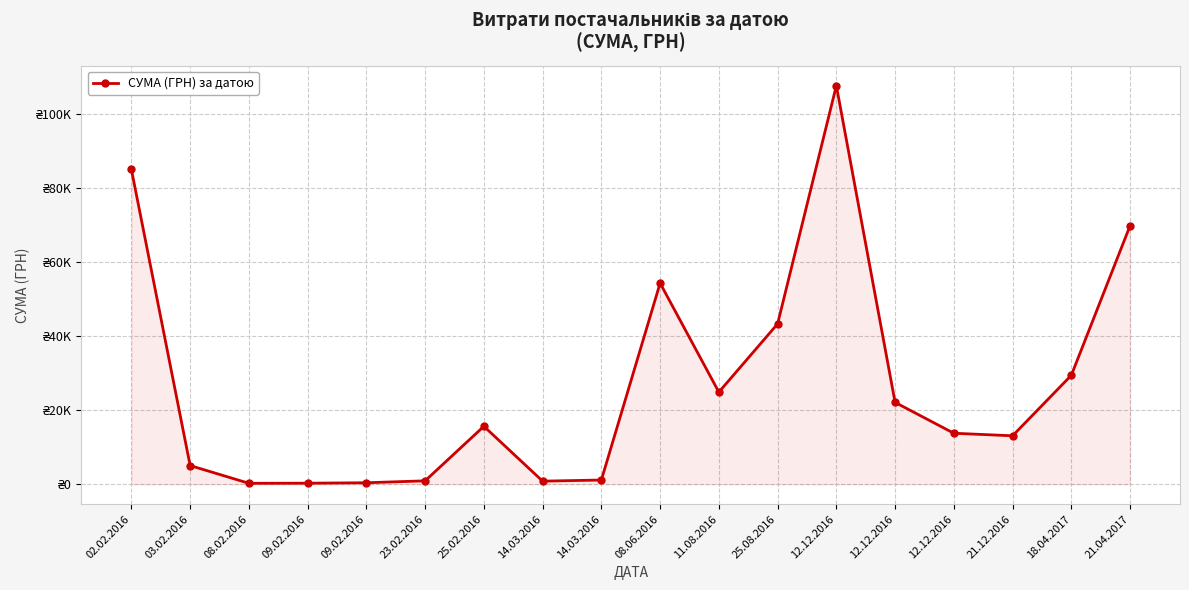

Which category has the lowest value across all series?

08.02.2016